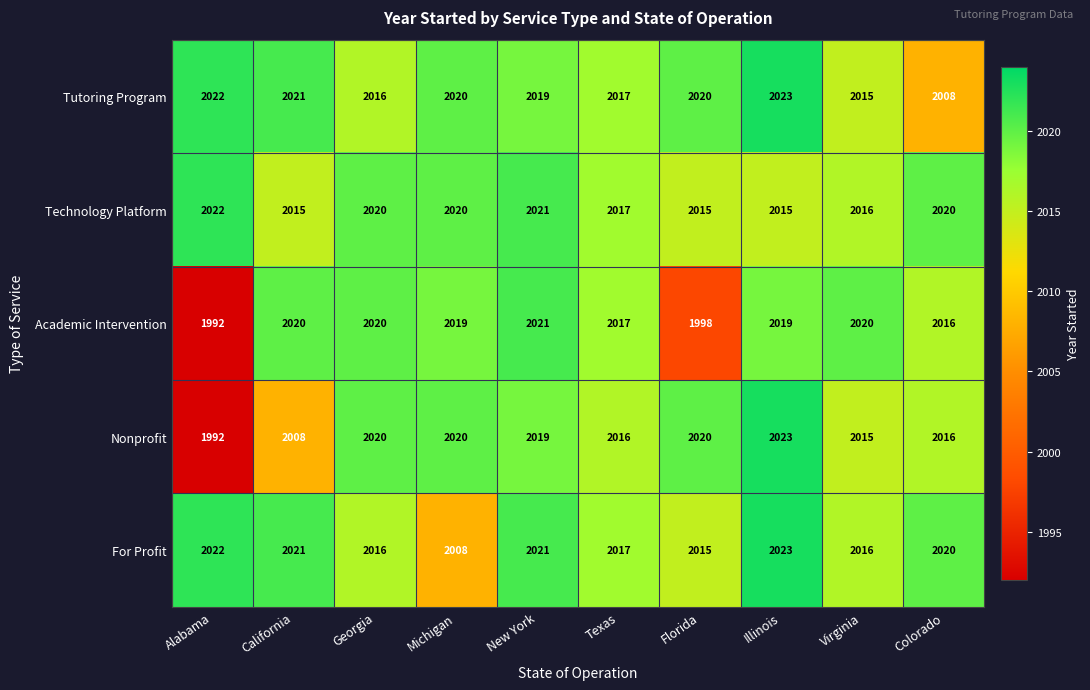

Which category has the lowest value across all series?

Alabama